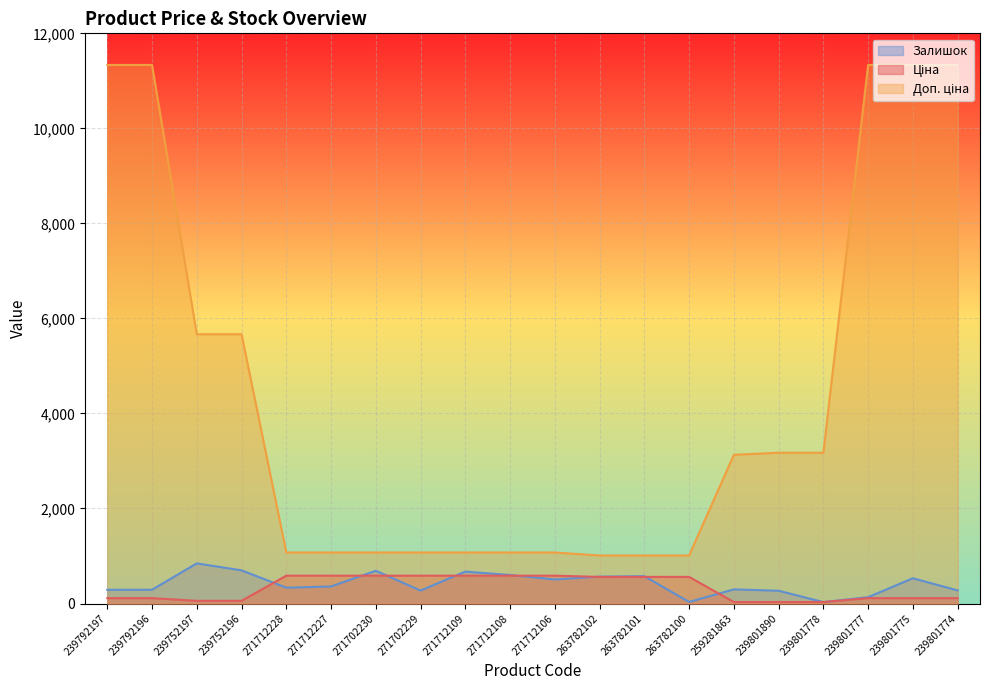

The Ціна series shows 56.7 at 239752196. True or false?

True